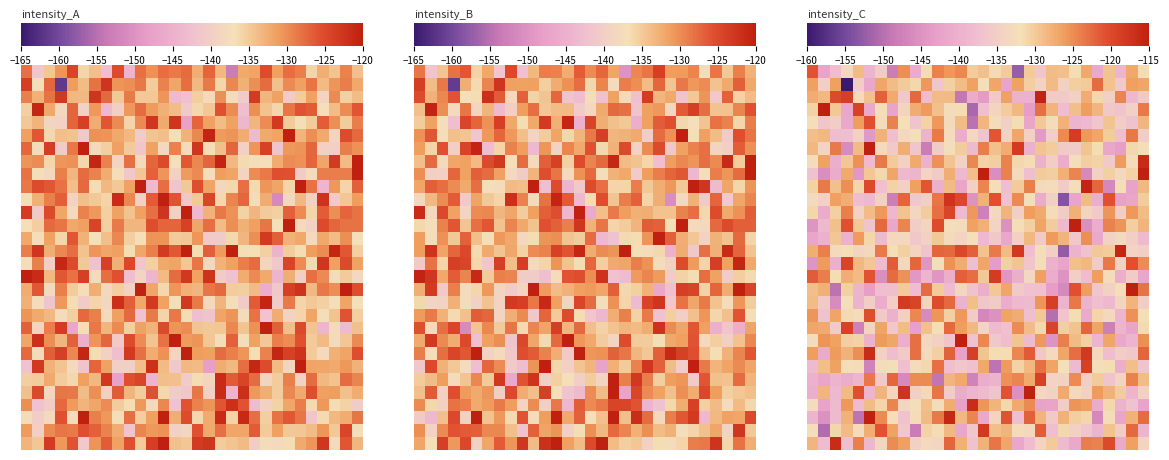

What is the spread (max minus min) of values at 3?

44.9